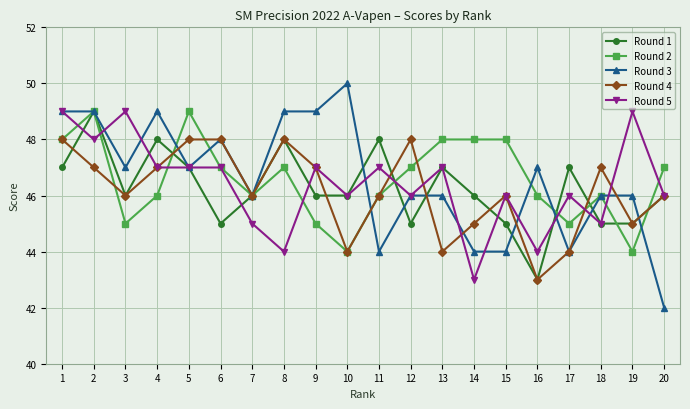

Between which two adjacent categories do Round 5 and Round 2 first intersect?

1 and 2